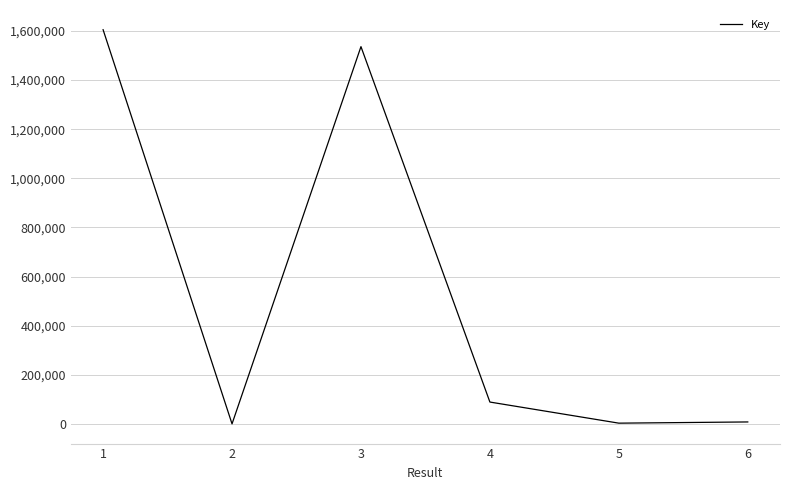

Where is the first local minimum?

2